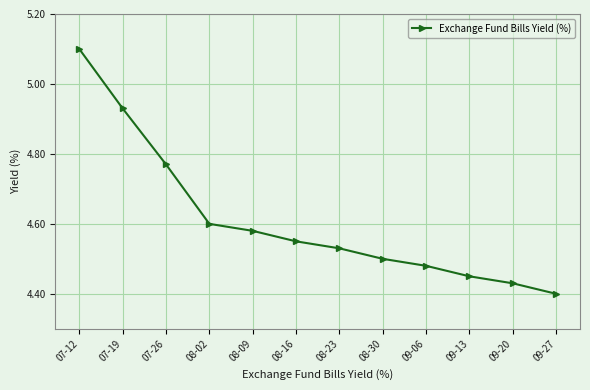

How many lines are shown in the chart?

1